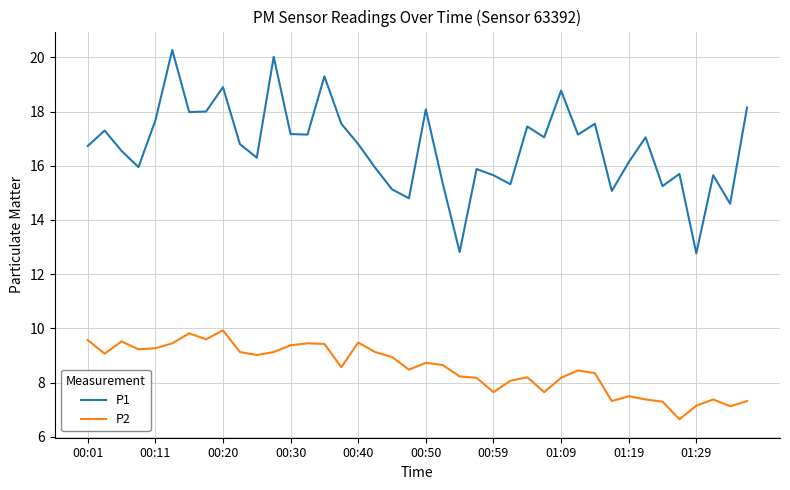

True or false: P1 and P2 cross at least once.

False